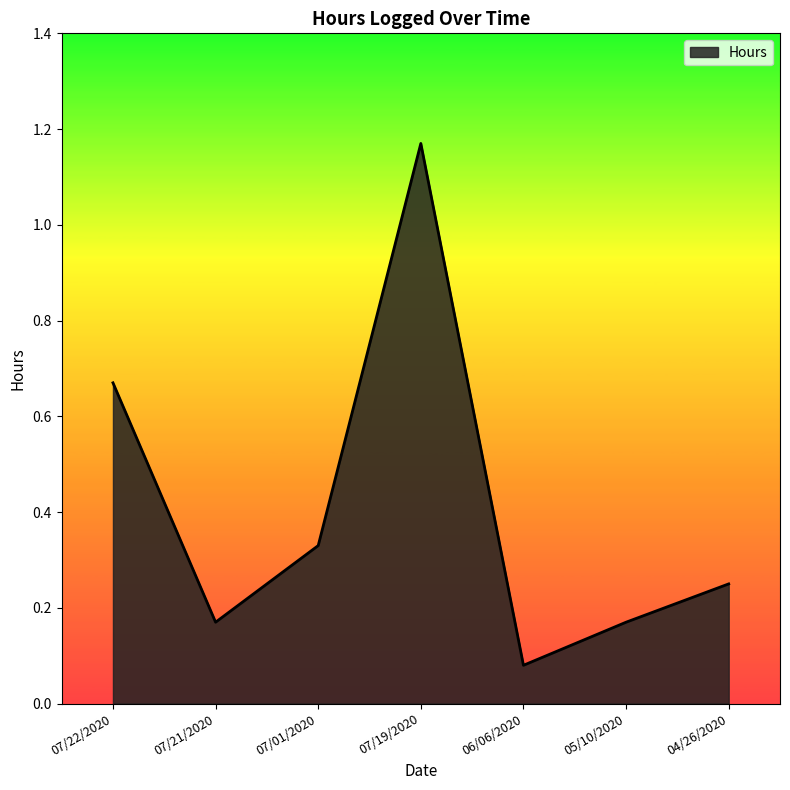

True or false: the data shows 0.0 at 05/10/2020.

False